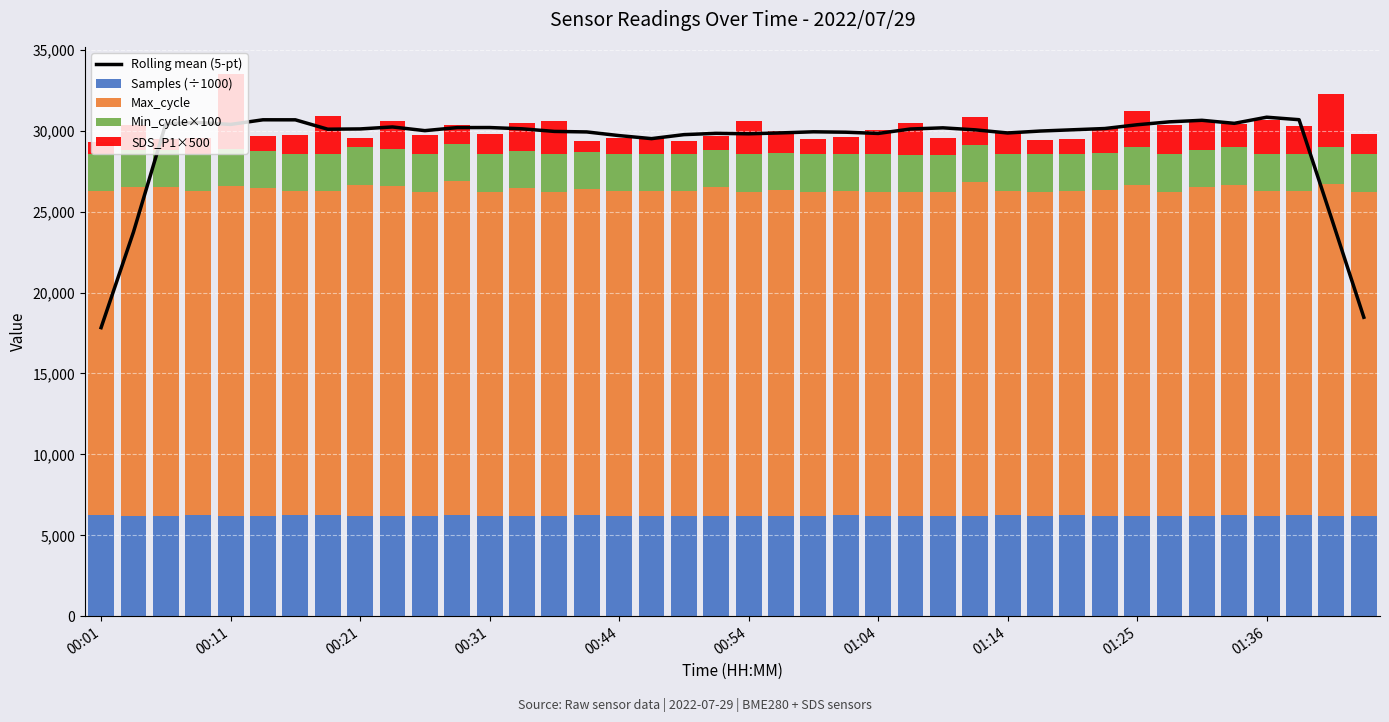

What is the minimum value for Rolling mean (5-pt)?

17831.4